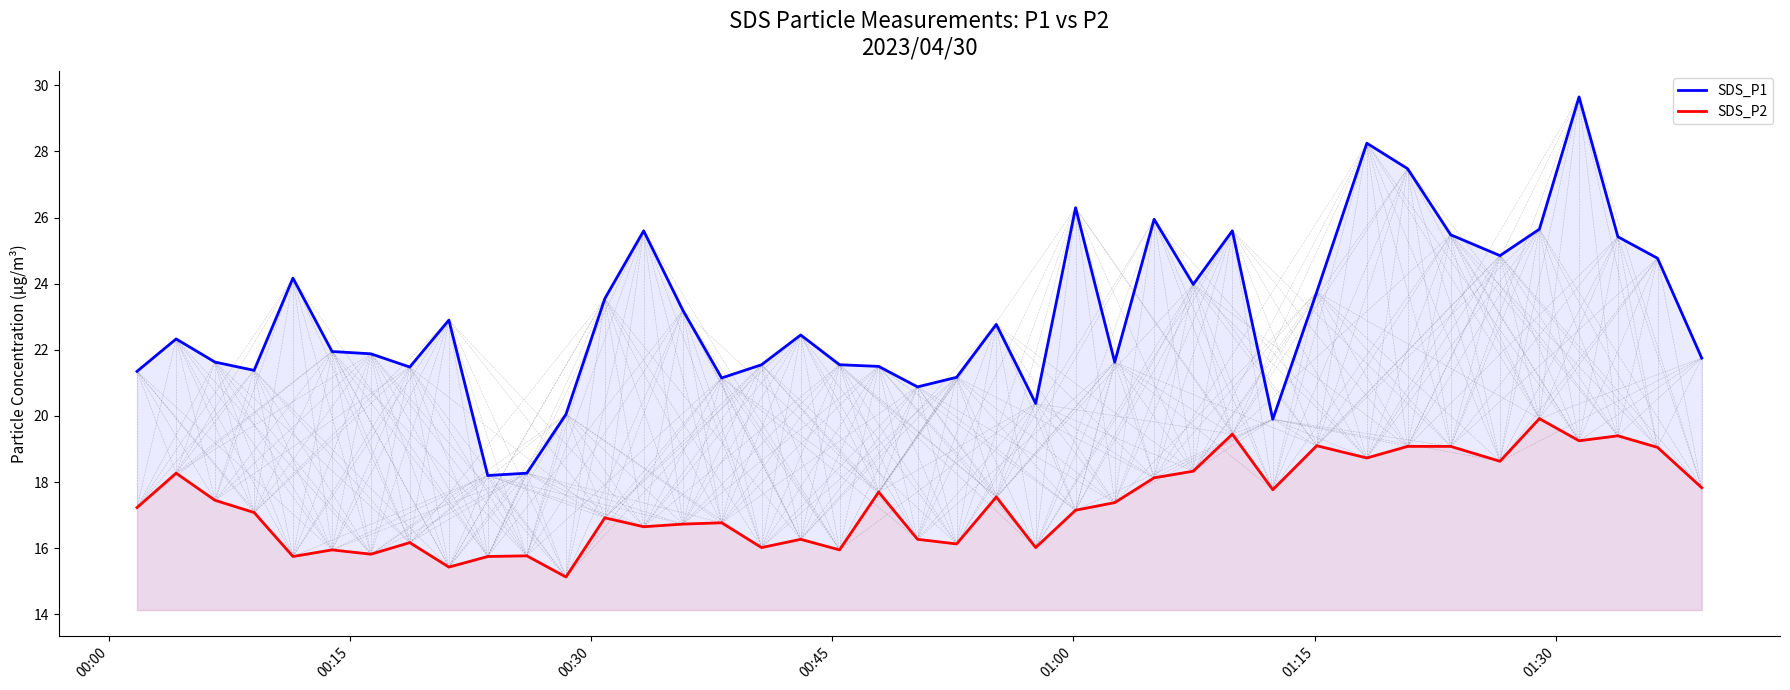

Rank the series by their average value, from highest to lowest.

SDS_P1, SDS_P2